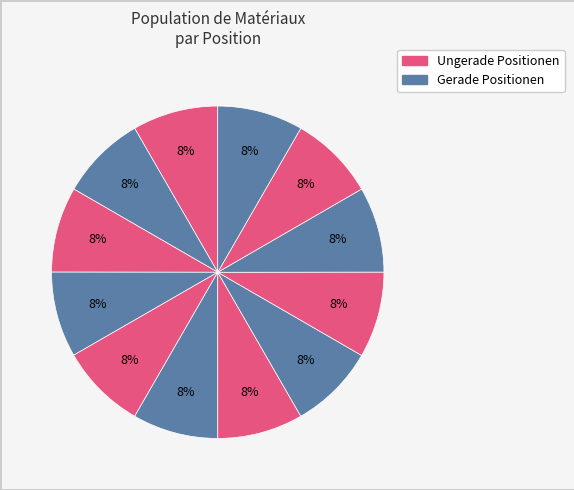

Count the number of slices in the pie.

12